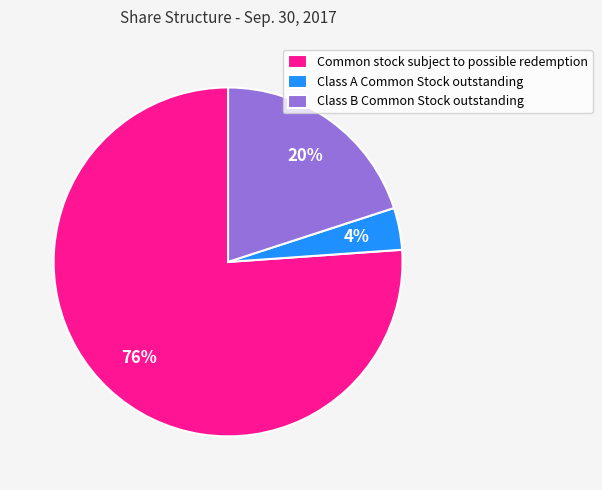

To the nearest percent, what portion does Class B Common Stock outstanding represent?

20%